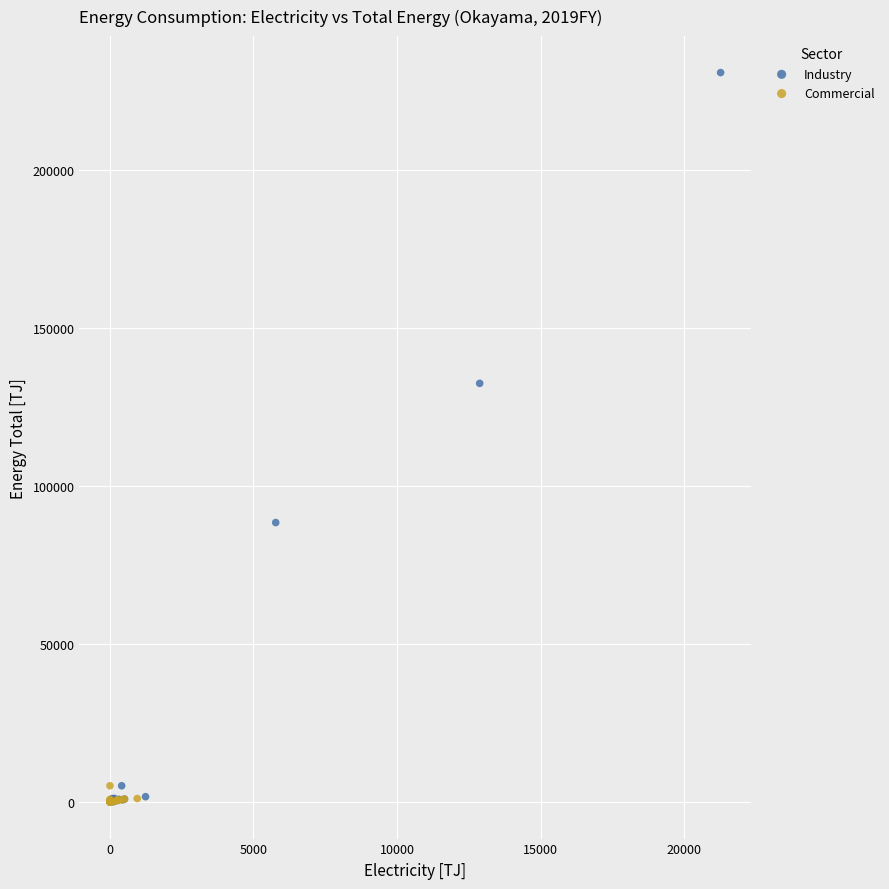

Which series has the largest Y range (max minus min)?

Industry